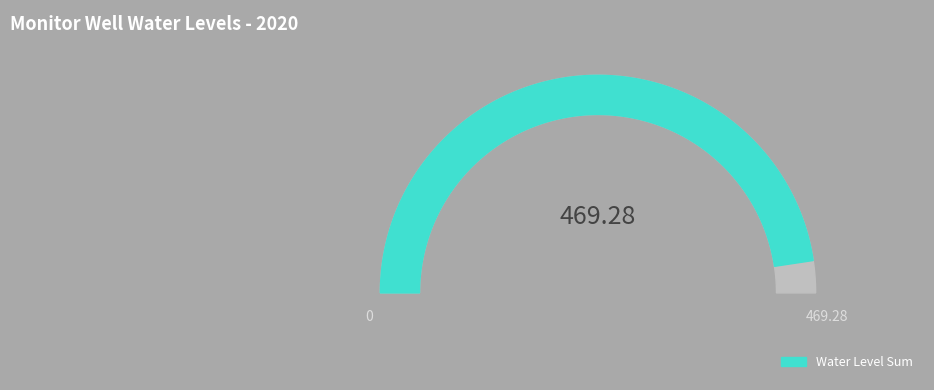

The Well 6 slice represents 1% of the pie. True or false?

False